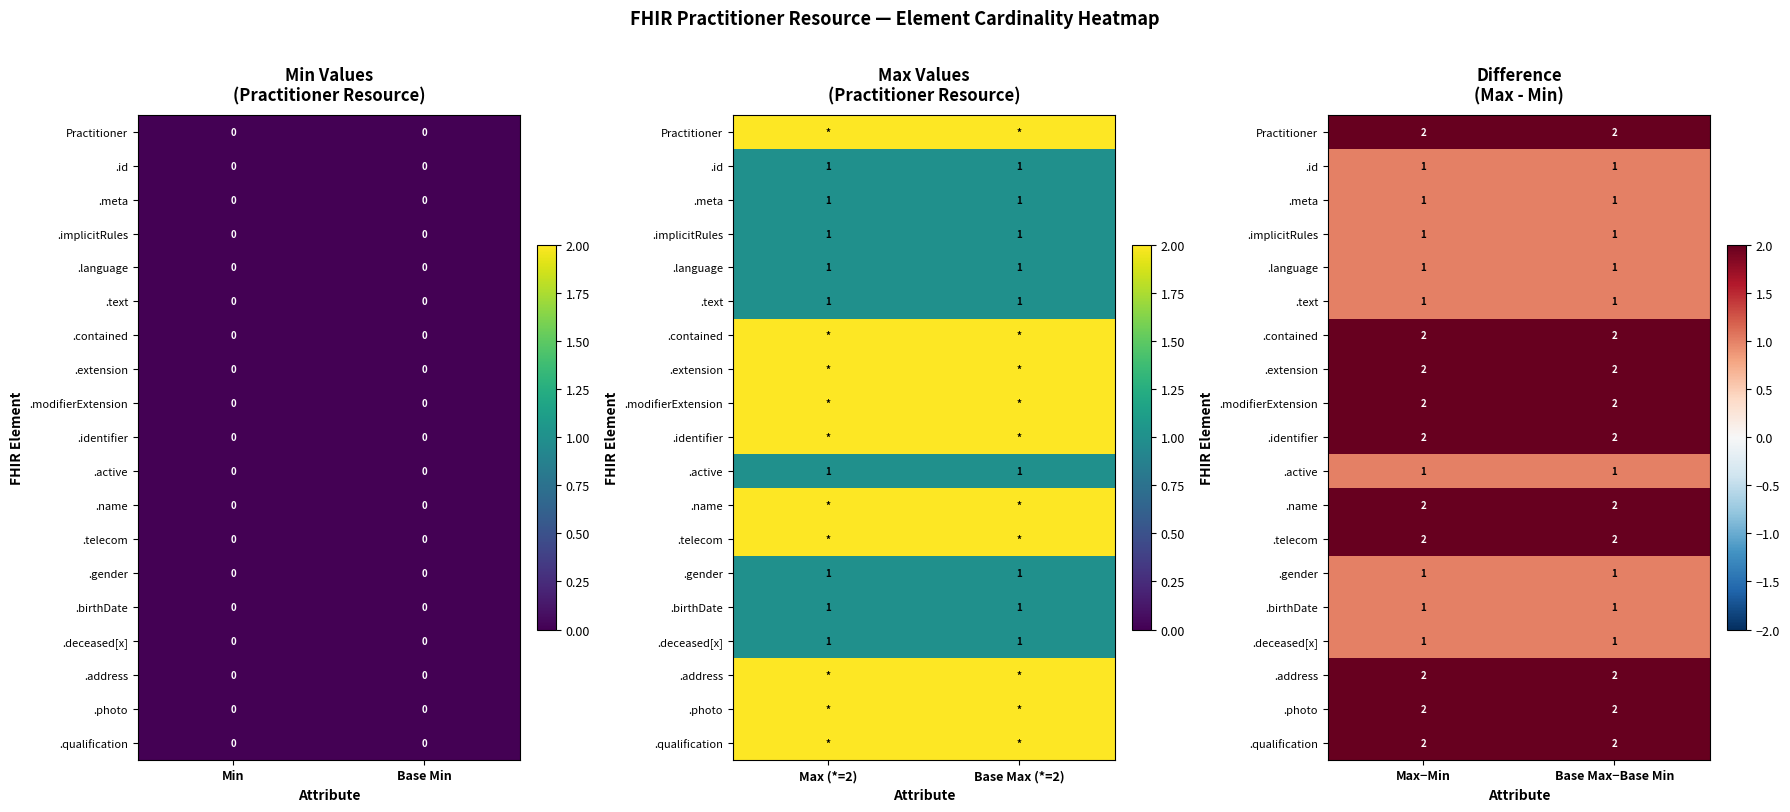

At which category is the sum across all series the highest?

Max−Min